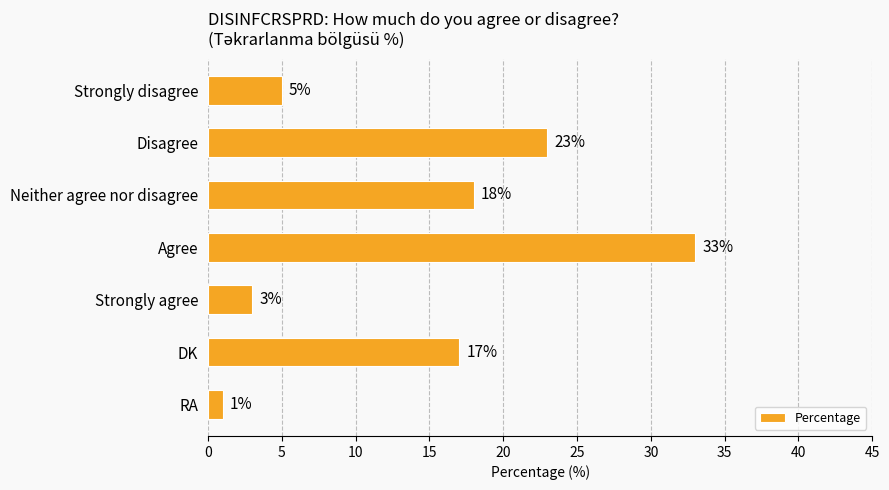

What is the average value?

14